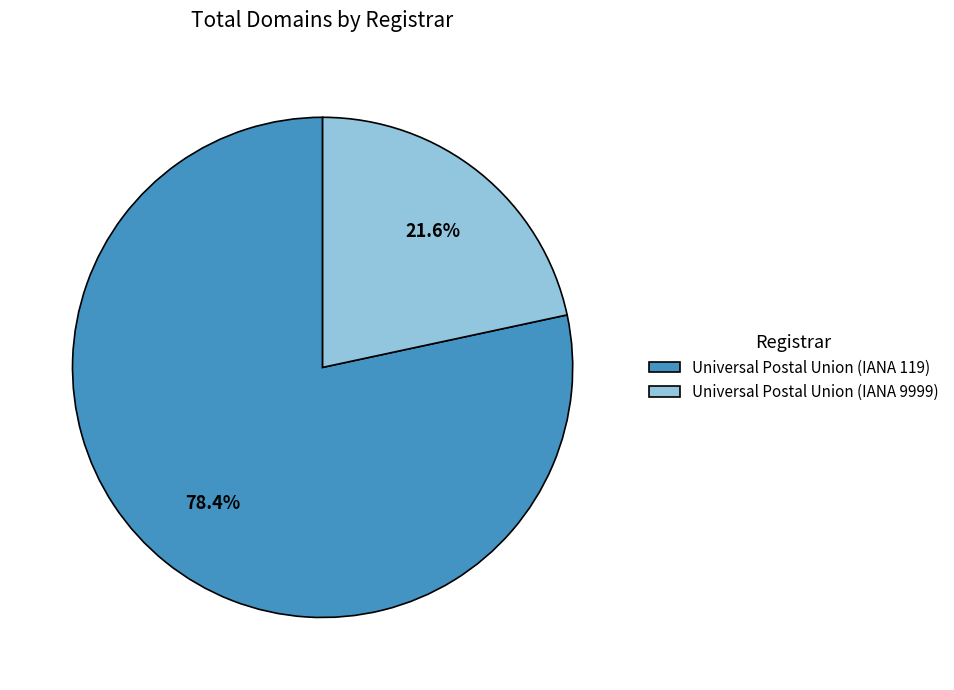

Does Universal Postal Union (IANA 119) represent more than half of the total?

Yes